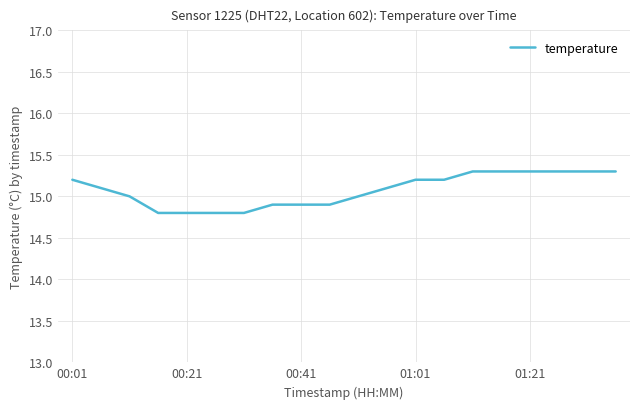

What is the difference between the maximum and minimum values?

0.5